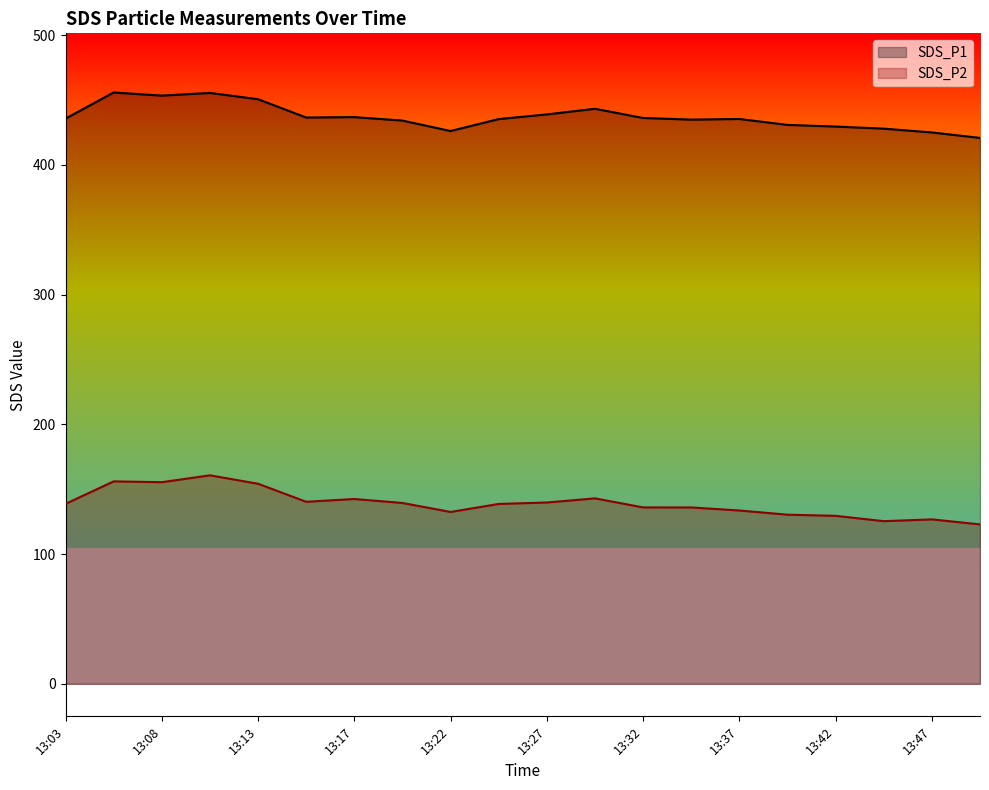

Reading left to right, extract all data points from this chart.

SDS_P1: 13:03=435.7	13:05=455.9	13:08=453.5	13:10=455.6	13:13=450.7	13:15=436.6	13:17=436.9	13:20=434.2	13:22=426.2	13:25=435.4	13:27=439.0	13:30=443.4	13:32=436.2	13:35=435.0	13:37=435.5	13:39=430.9	13:42=429.6	13:44=428.0	13:47=425.1	13:49=420.9
SDS_P2: 13:03=138.7	13:05=156.1	13:08=155.4	13:10=160.7	13:13=154.2	13:15=140.3	13:17=142.5	13:20=139.4	13:22=132.5	13:25=138.7	13:27=139.8	13:30=143.0	13:32=136.0	13:35=136.0	13:37=133.6	13:39=130.4	13:42=129.5	13:44=125.4	13:47=126.8	13:49=122.9